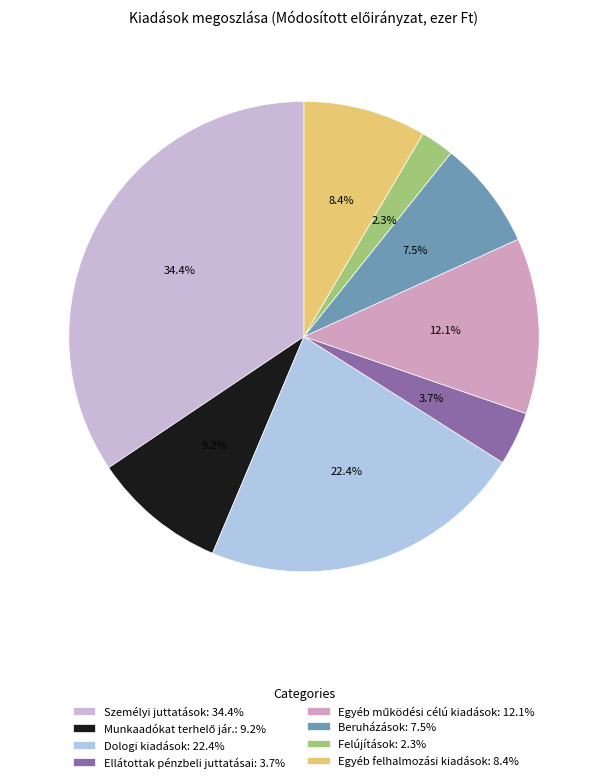

How many segments does this pie chart have?

8